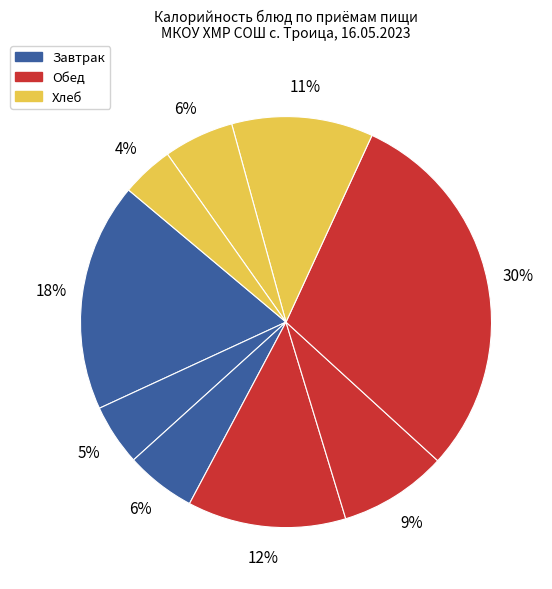

How many slices are in this pie chart?

9